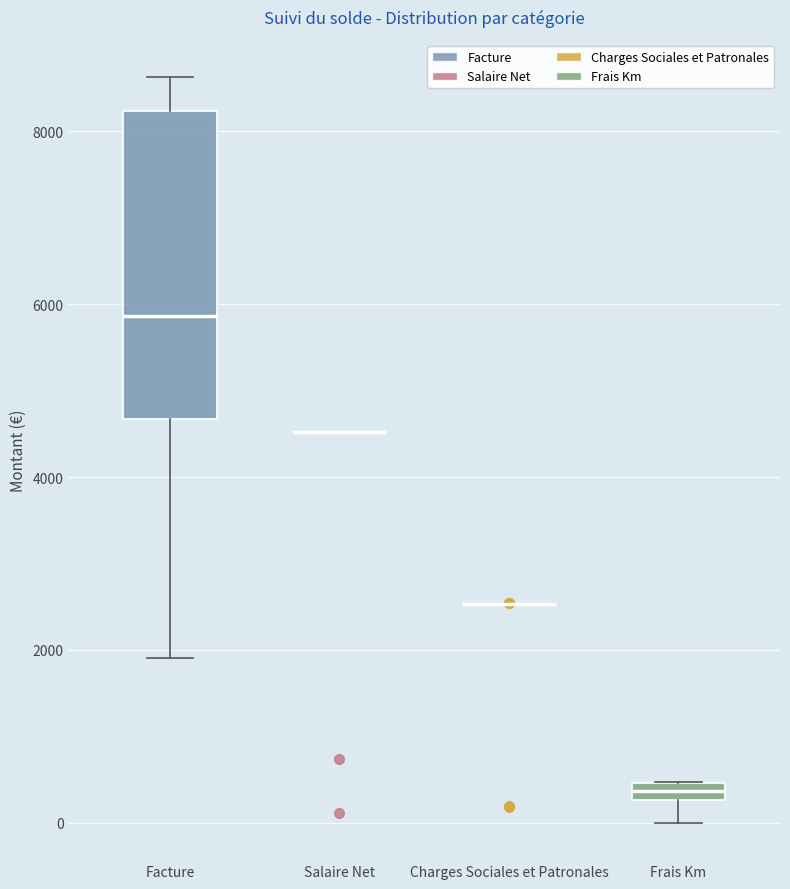

Which box is the tallest, from its lower edge to its upper edge?

Facture